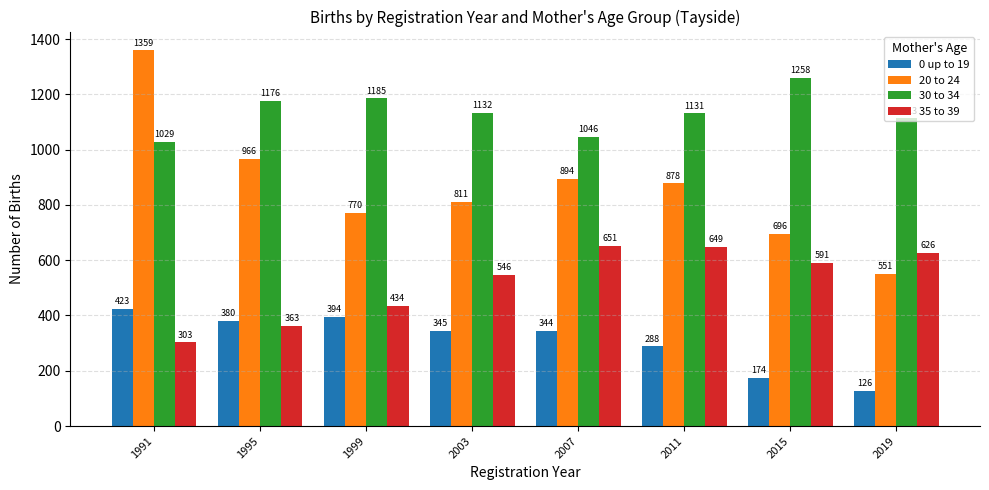

Reading left to right, transcribe all the data shown in this chart.

0 up to 19: 423	380	394	345	344	288	174	126
20 to 24: 1359	966	770	811	894	878	696	551
30 to 34: 1029	1176	1185	1132	1046	1131	1258	1113
35 to 39: 303	363	434	546	651	649	591	626